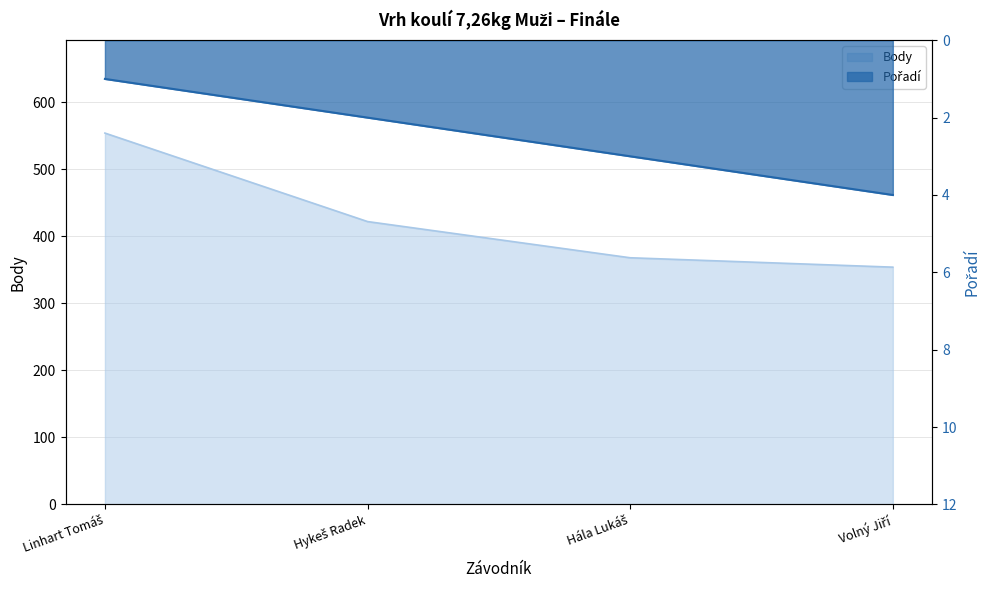

What is the value of the Pořadí point at the 4th from the left?

4